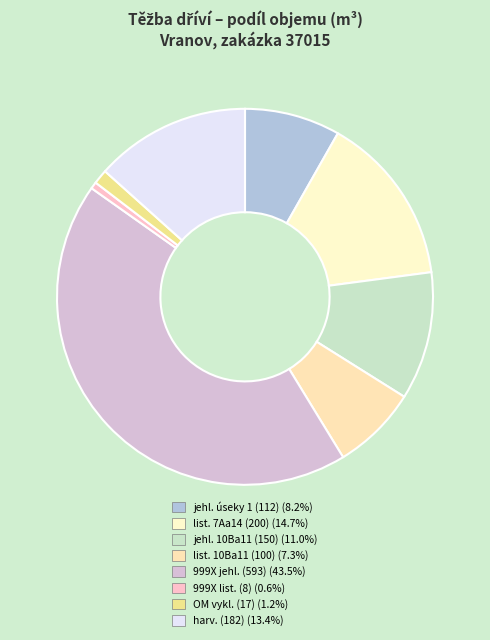

Count the number of slices in the pie.

8